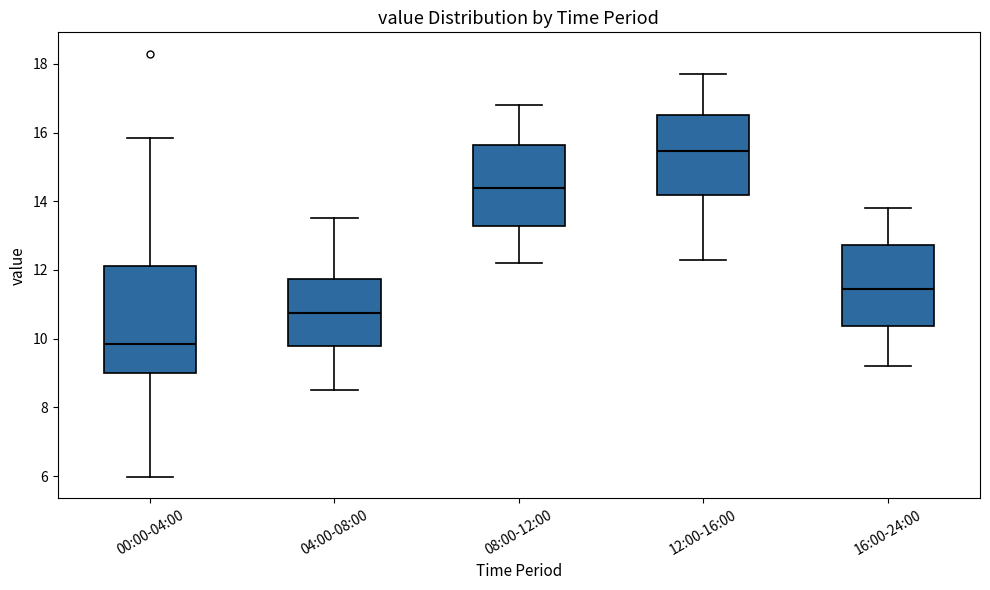

Which box's median line is the highest?

12:00-16:00